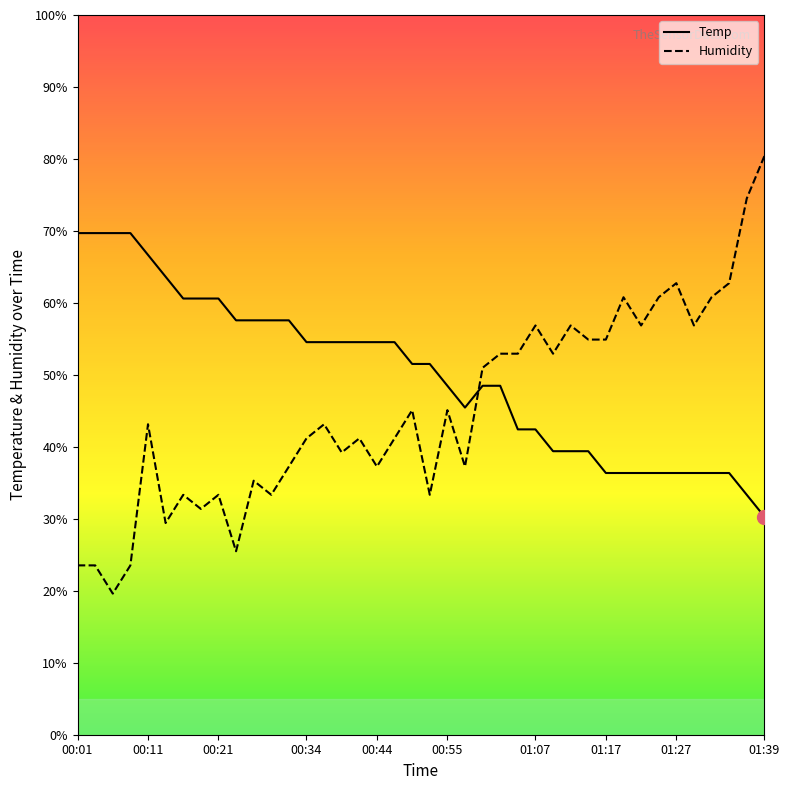

Reading left to right, extract all data points from this chart.

Temp: 0.7	0.7	0.7	0.7	0.7	0.6	0.6	0.6	0.6	0.6	0.6	0.6	0.6	0.5	0.5	0.5	0.5	0.5	0.5	0.5	0.5	0.5	0.5	0.5	0.5	0.4	0.4	0.4	0.4	0.4	0.4	0.4	0.4	0.4	0.4	0.4	0.4	0.4	0.3	0.3
Humidity: 0.2	0.2	0.2	0.2	0.4	0.3	0.3	0.3	0.3	0.3	0.4	0.3	0.4	0.4	0.4	0.4	0.4	0.4	0.4	0.5	0.3	0.5	0.4	0.5	0.5	0.5	0.6	0.5	0.6	0.5	0.5	0.6	0.6	0.6	0.6	0.6	0.6	0.6	0.7	0.8